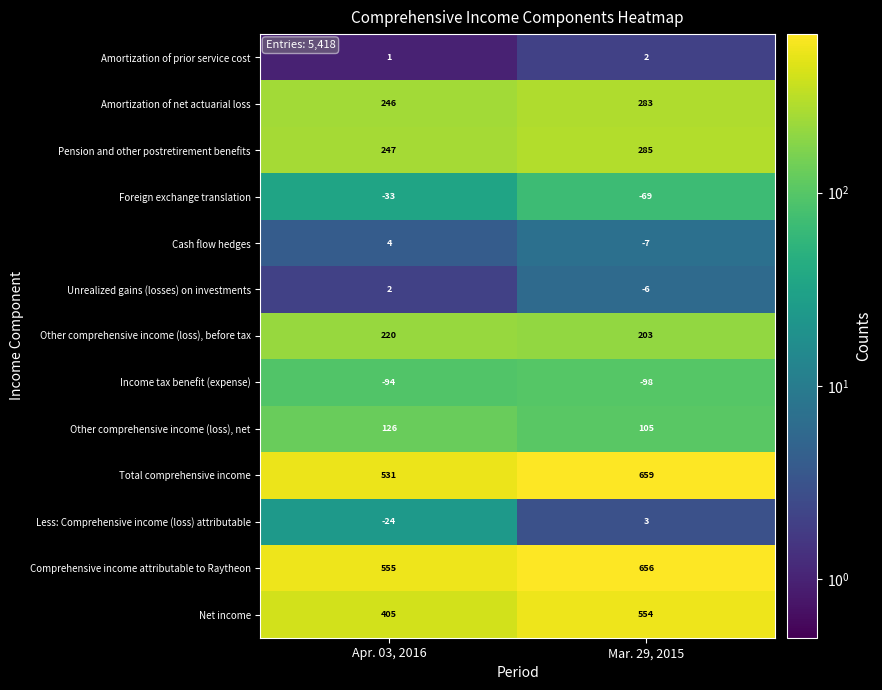

Which series has the widest spread of values?

Net income